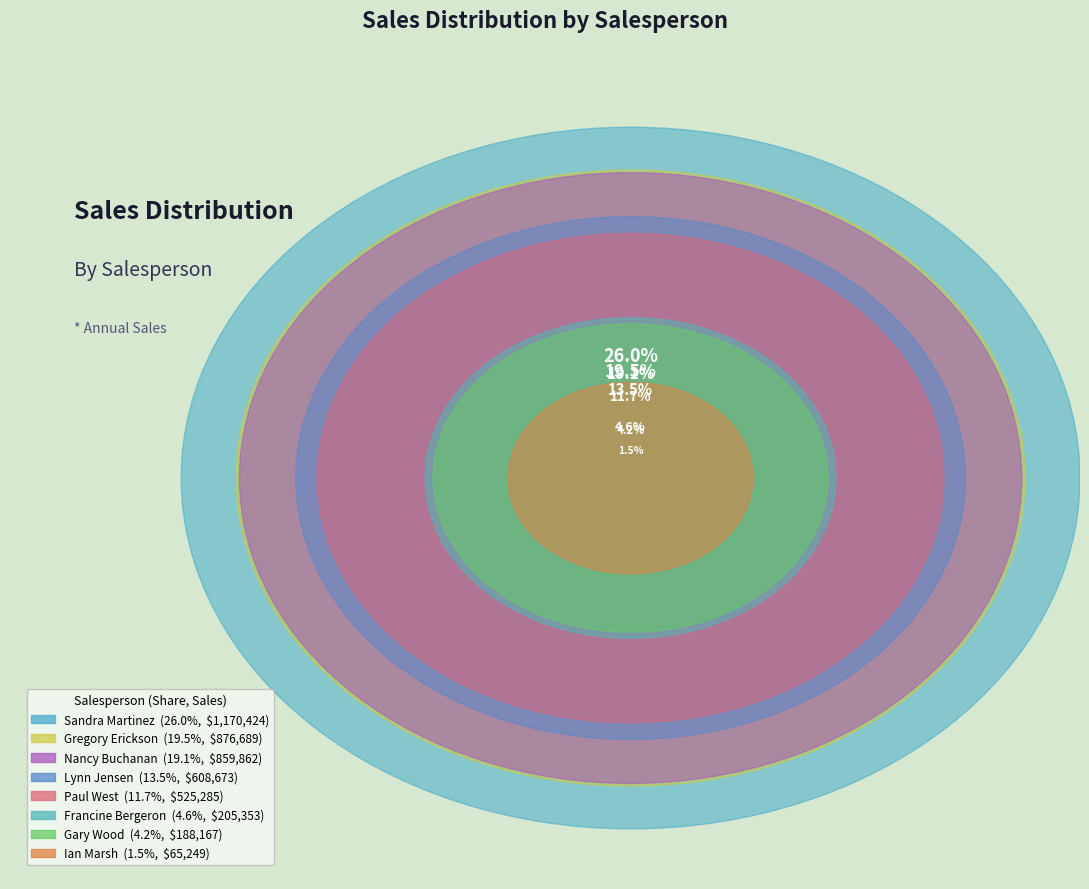

Rank the categories by value from highest to lowest.

Sandra Martinez, Gregory Erickson, Nancy Buchanan, Lynn Jensen, Paul West, Francine Bergeron, Gary Wood, Ian Marsh